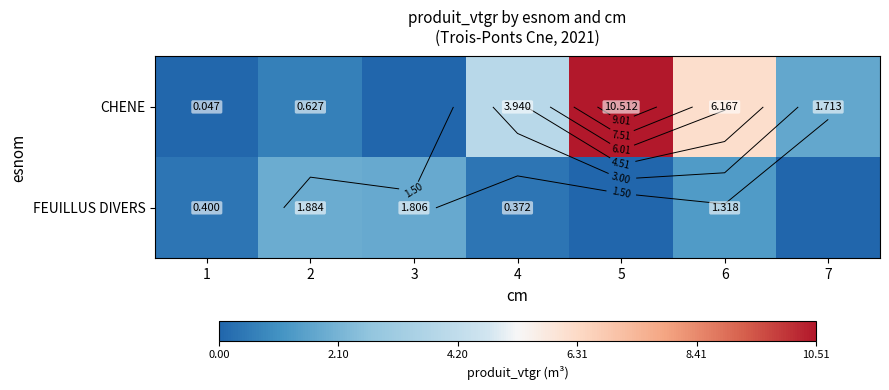

What is the maximum value for CHENE?

10.5